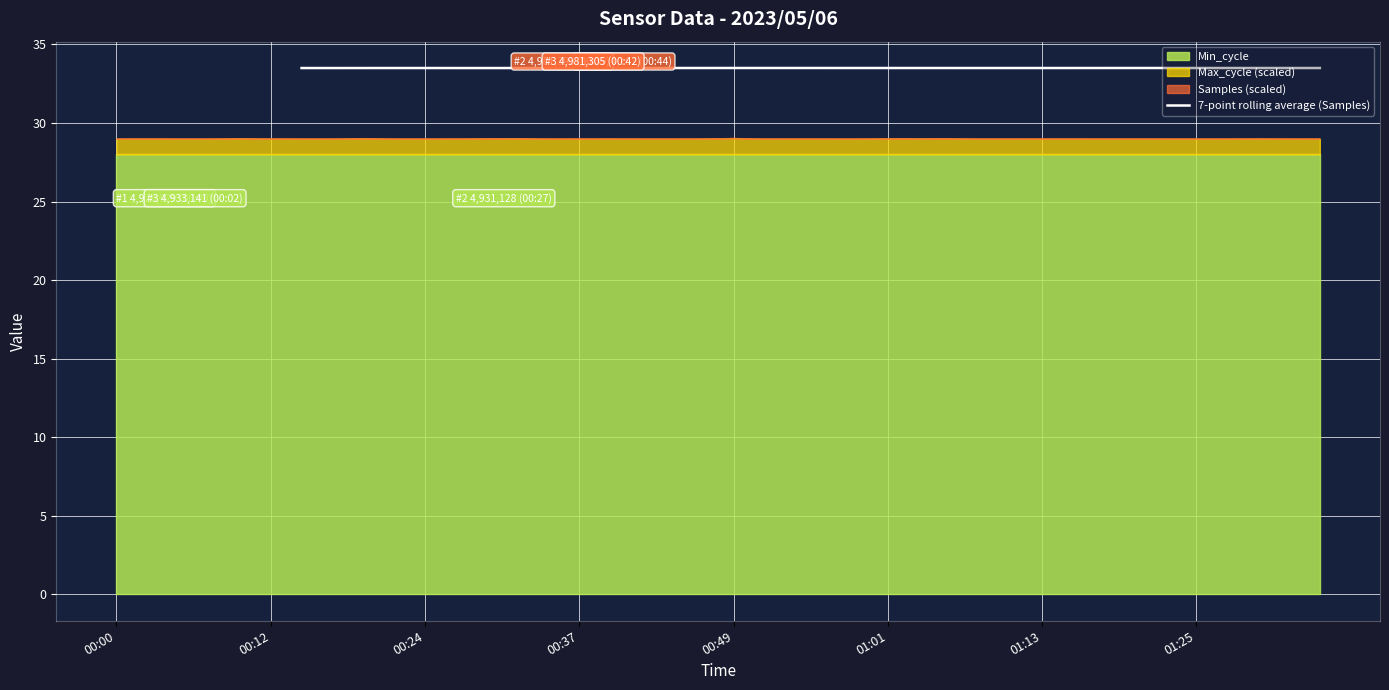

Is it true that 7-point rolling average (Samples) equals 33.5 at 00:37?

True